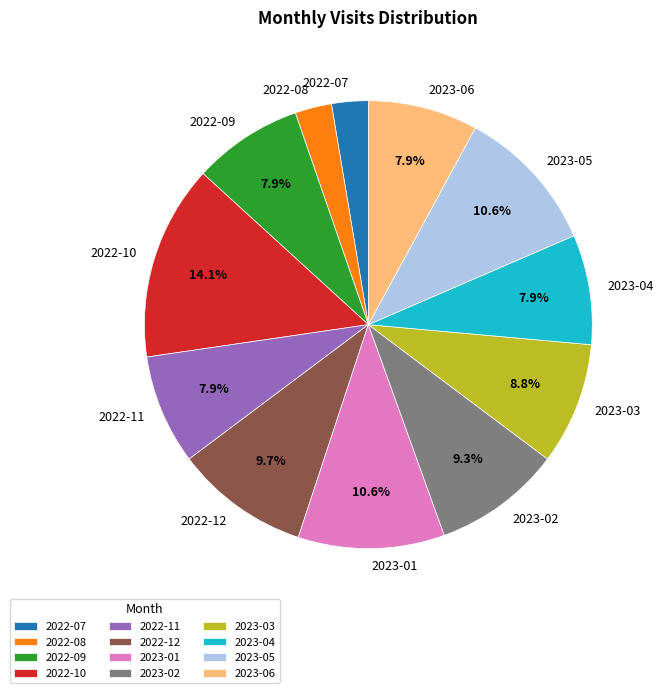

Approximately how many times larger is the value at 2023-03 compared to 2022-10?

0.6